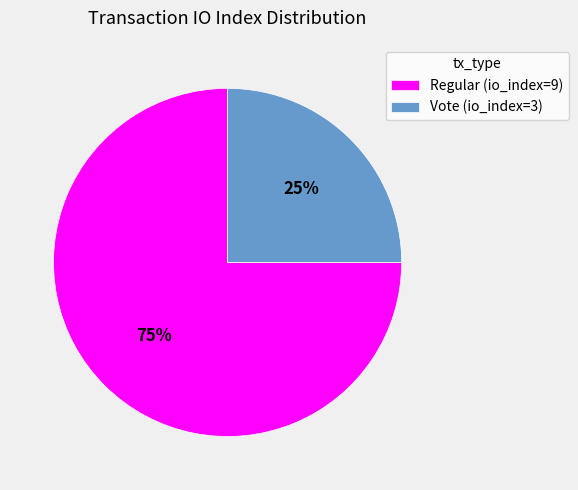

To the nearest percent, what percentage of the pie is Vote (io_index=3)?

25%